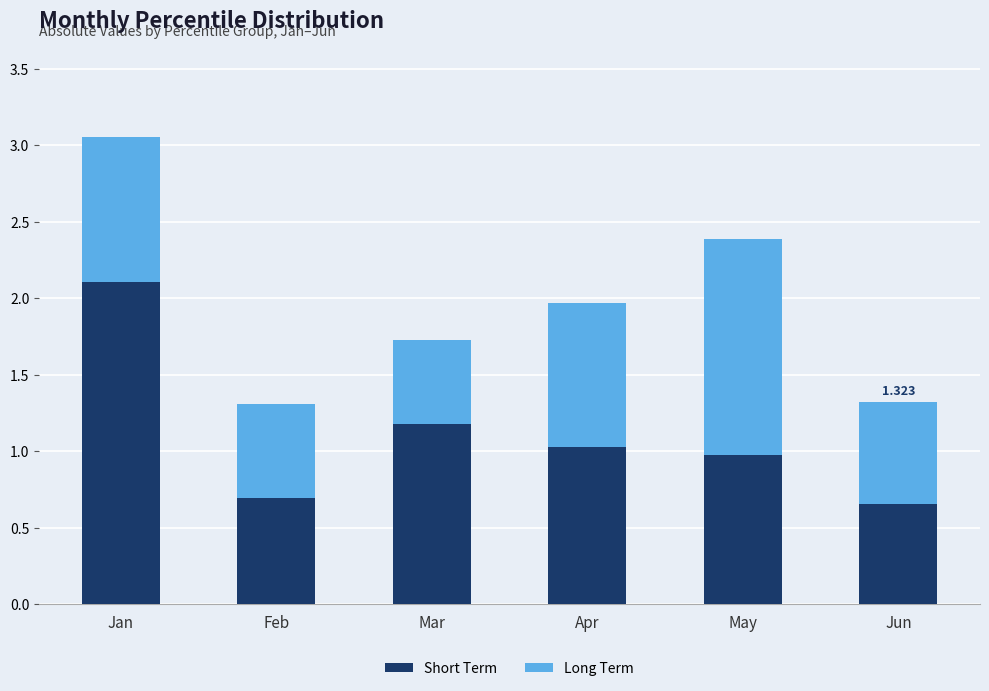

How many categories are shown in the chart?

6